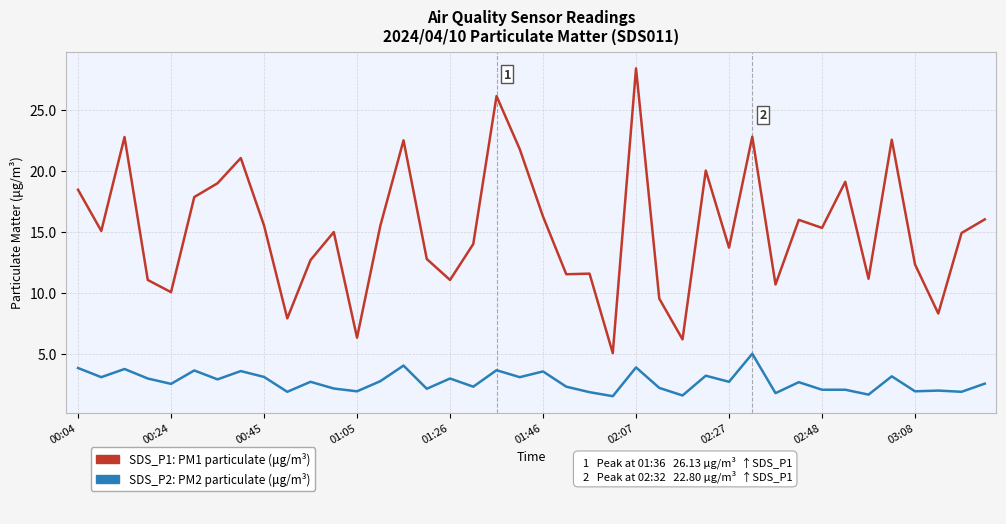

What is the minimum value shown in the chart?

1.5